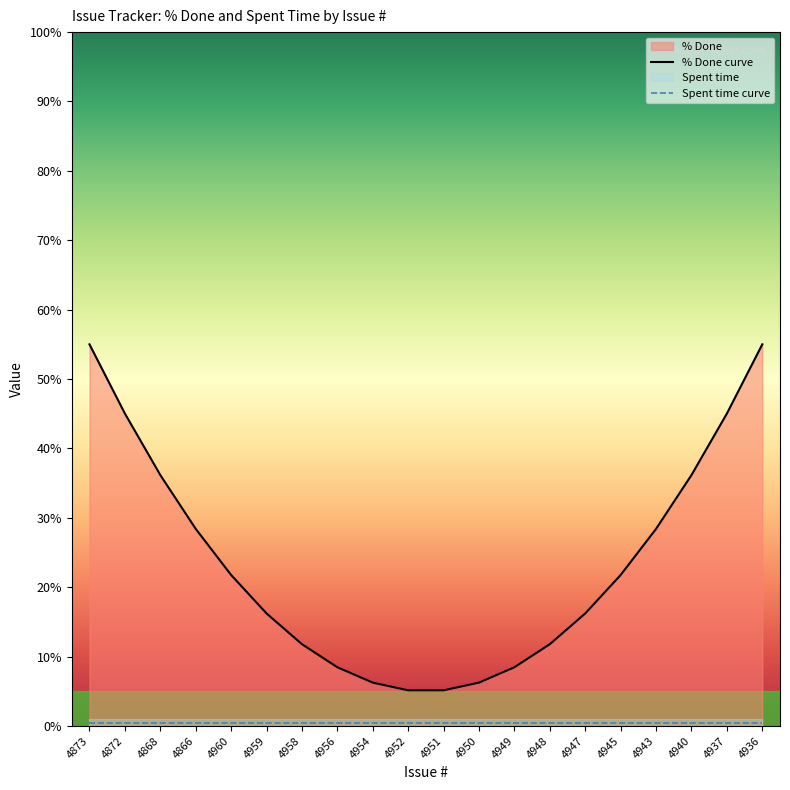

Is it true that Spent time curve equals 0.5 at 4940?

True